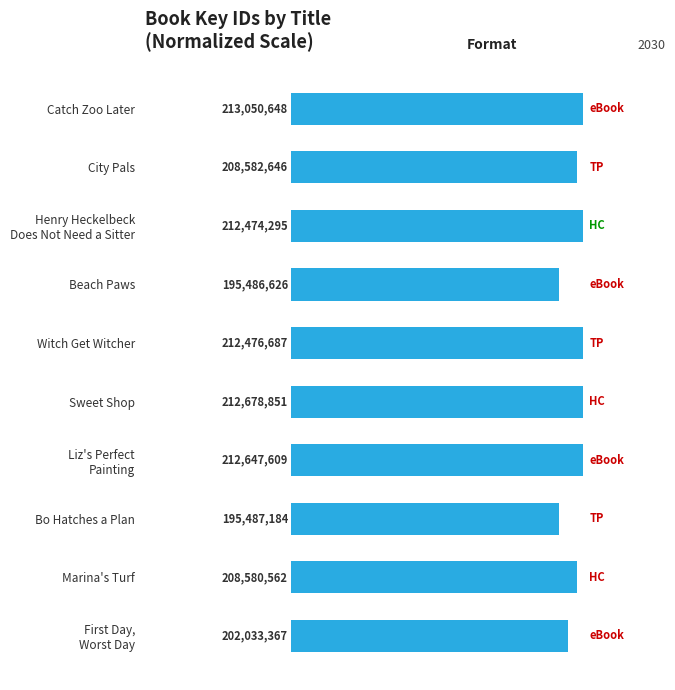

How many bars are there in total?

10